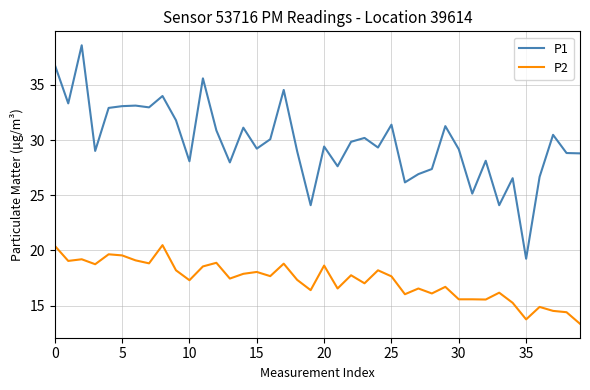

What is the average value of the P1 series?

29.8